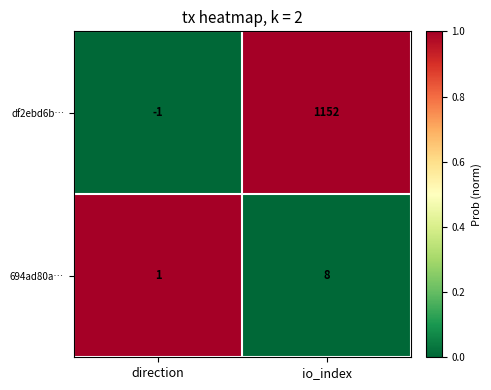

Between direction and io_index, which series saw the biggest shift?

df2ebd6b…